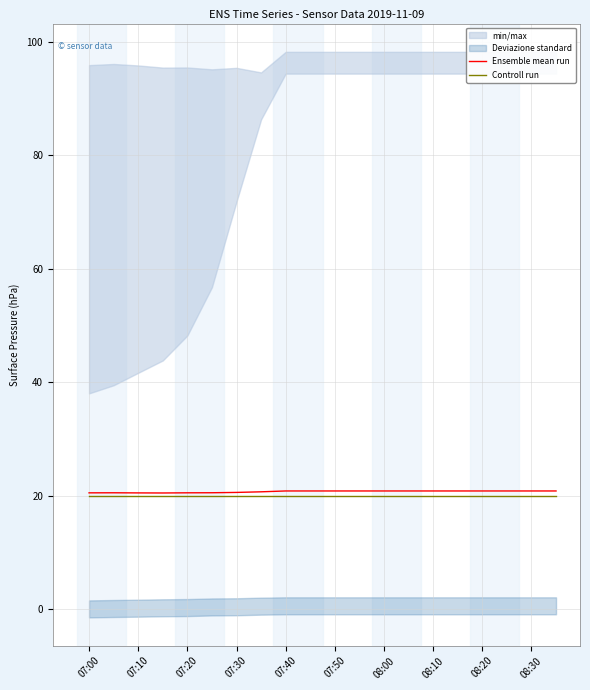

True or false: Controll run and Ensemble mean run intersect in this chart.

False